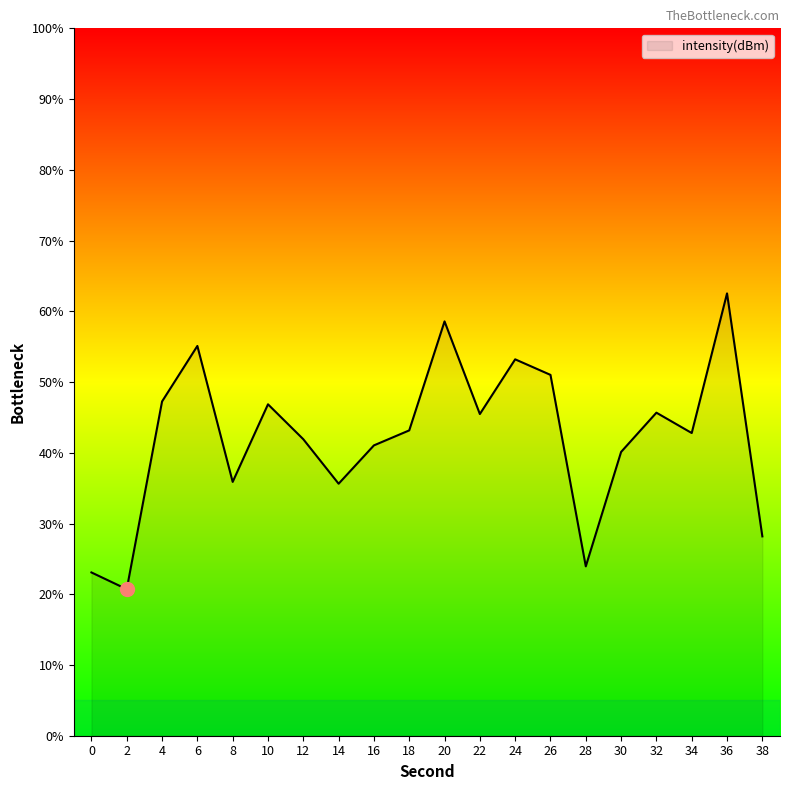

Between 6 and 4, which is larger?

6